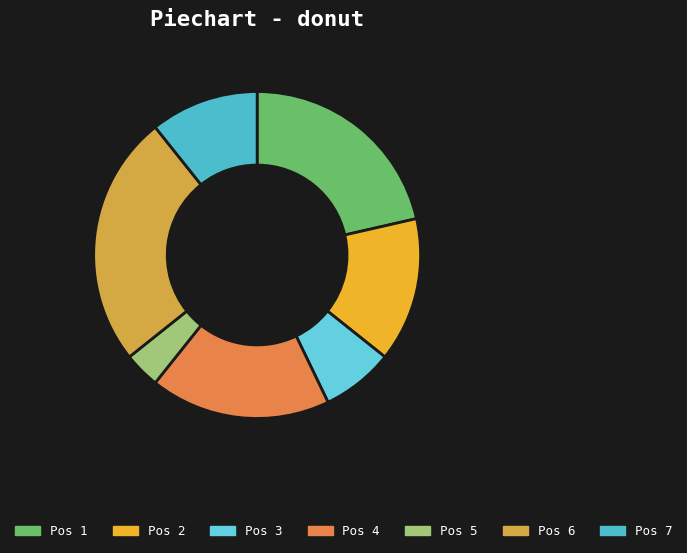

Does Pos 3 represent more than half of the total?

No